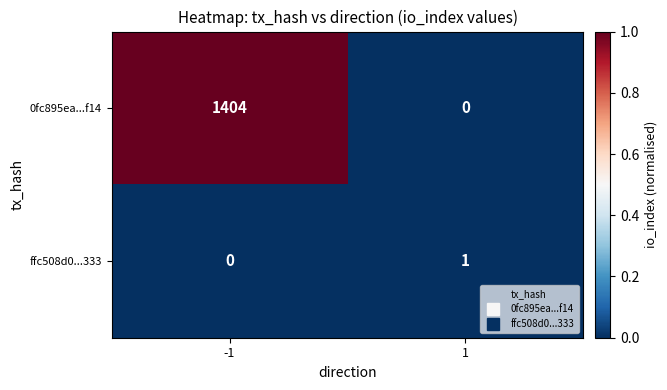

Reading left to right, extract all data points from this chart.

0fc895ea...f14: -1=1404	1=0
ffc508d0...333: -1=0	1=1